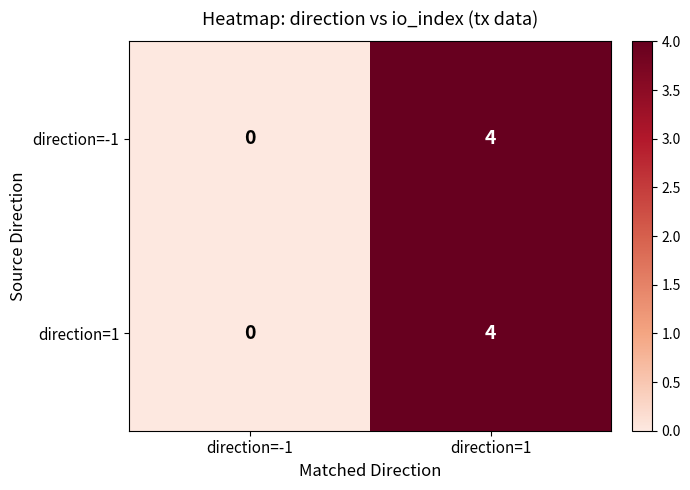

At which category does the chart reach its peak across all series?

direction=1